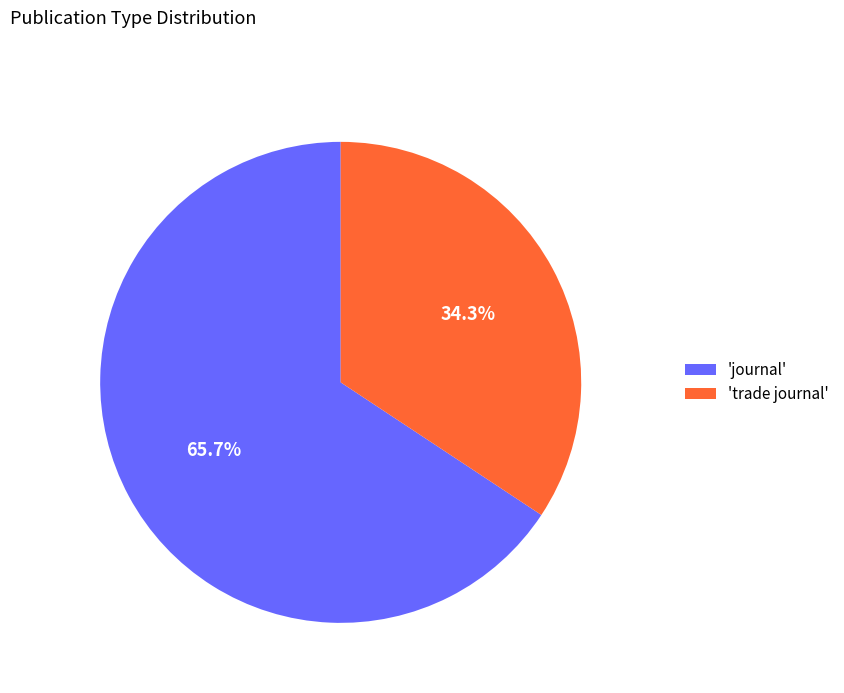

To the nearest percent, what is the average slice percentage?

50%